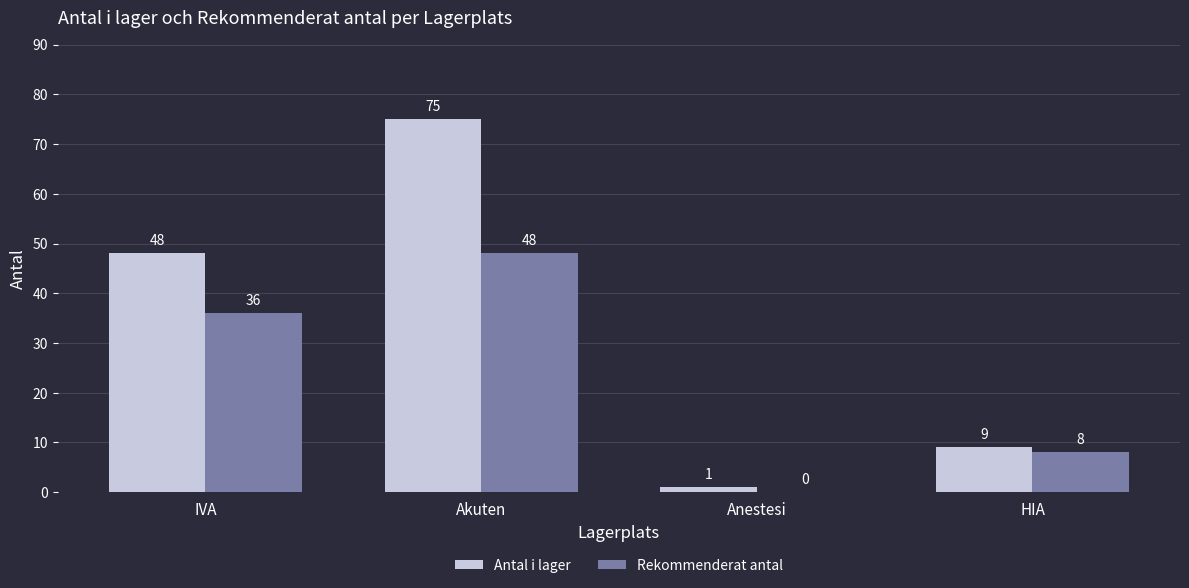

What is the sum of all Rekommenderat antal values?

92